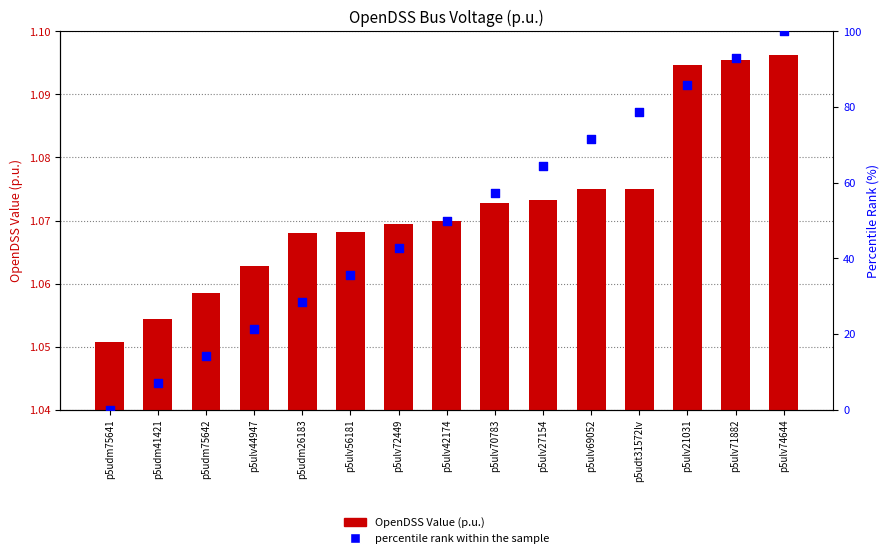

At how many categories does at least one series exceed 55?

7